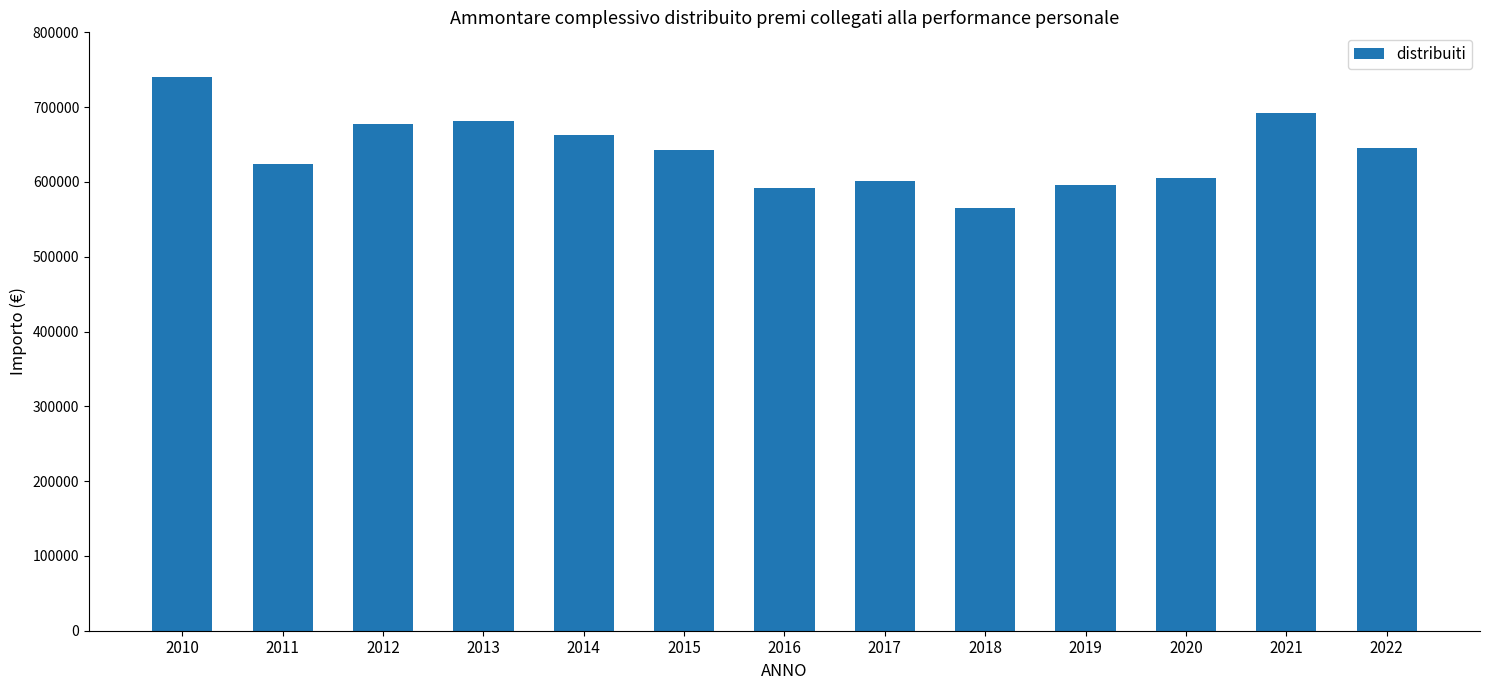

What is the difference between the second highest and second lowest values?

101077.8